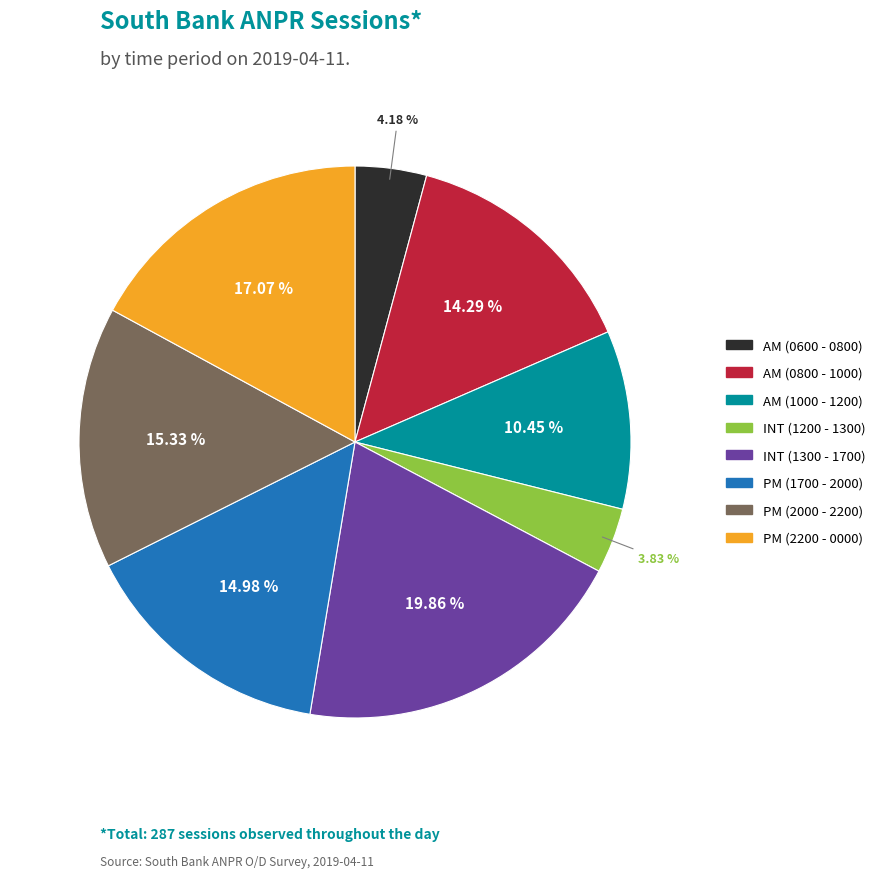

Does PM (1700 - 2000) represent more than half of the total?

No